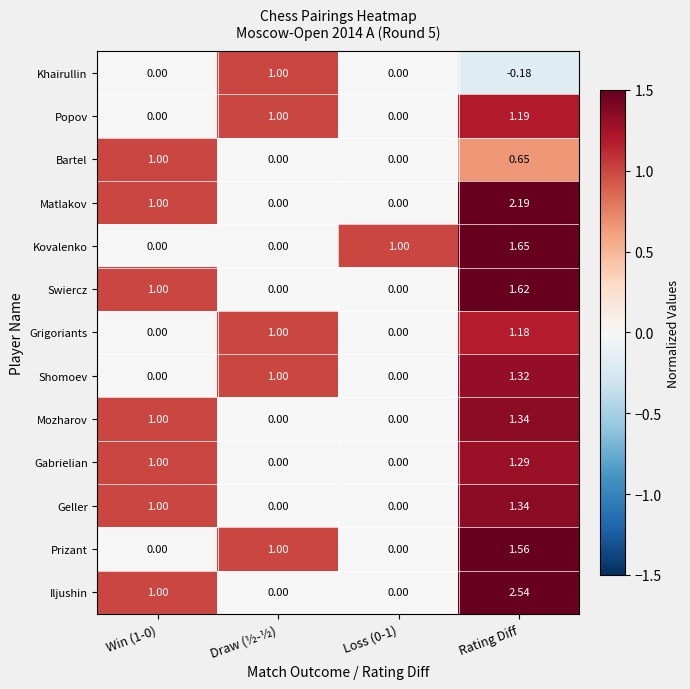

Which series has the largest range (max minus min)?

Iljushin